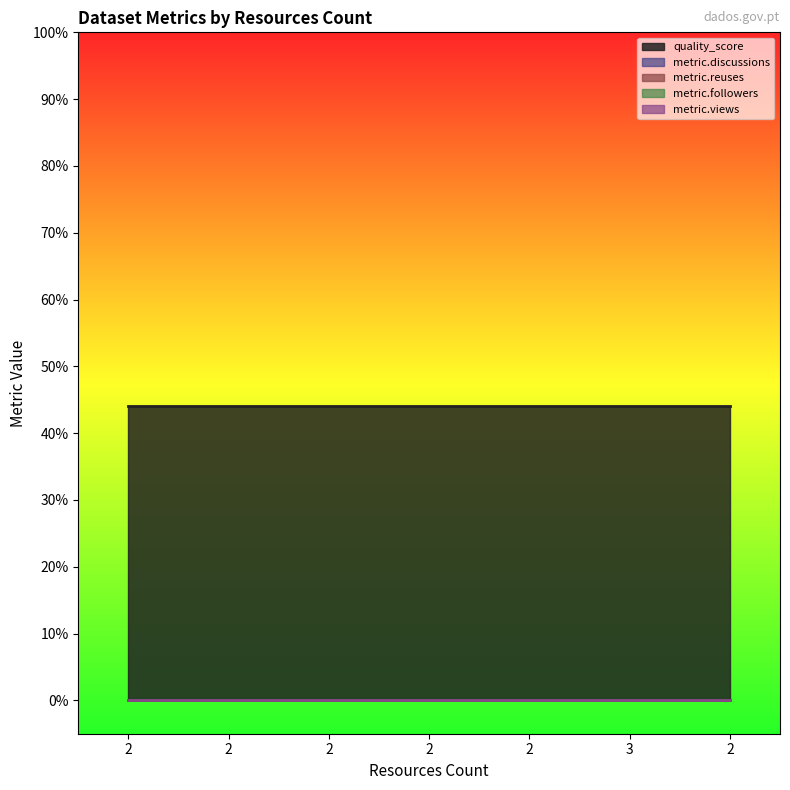

True or false: metric.followers has more than 1 points higher than both neighbors.

False